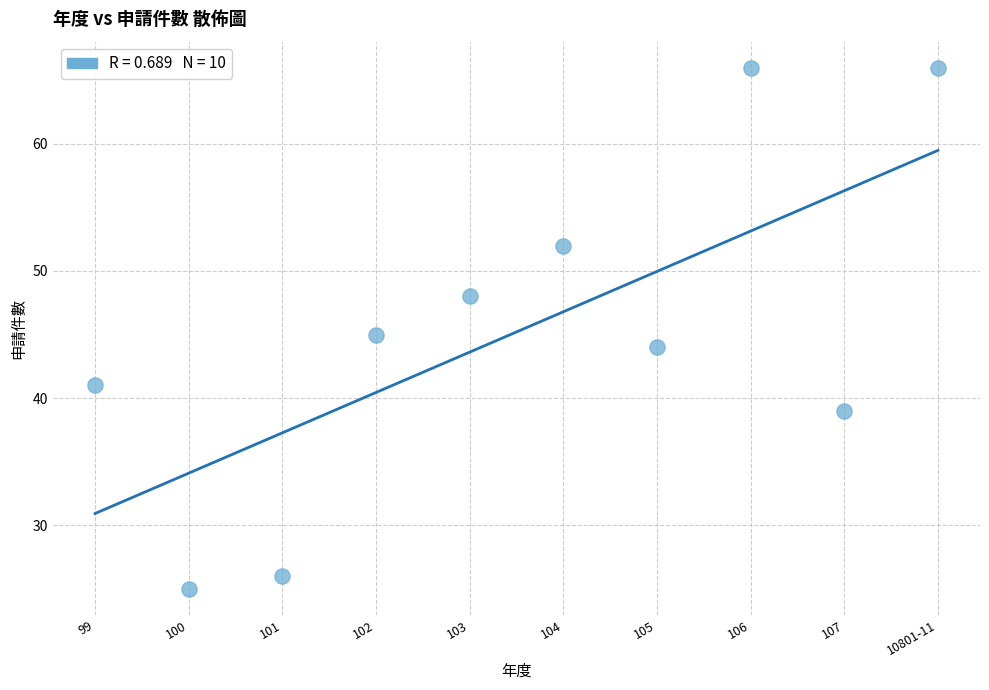

What is the range of X values (max minus min)?

9